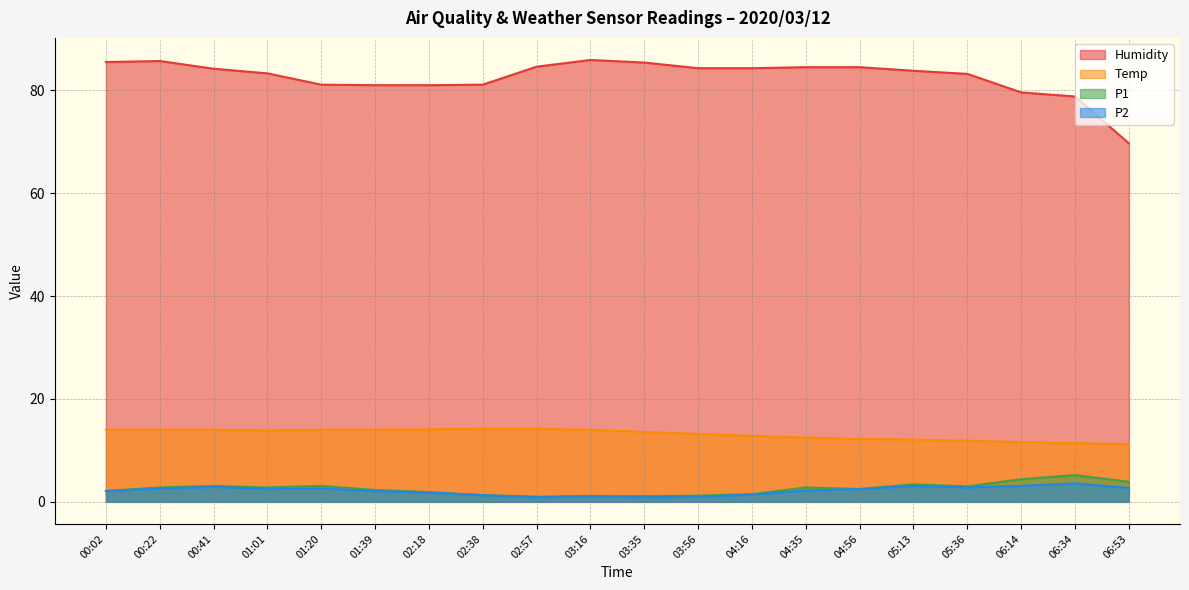

True or false: Temp and Humidity cross at least once.

False